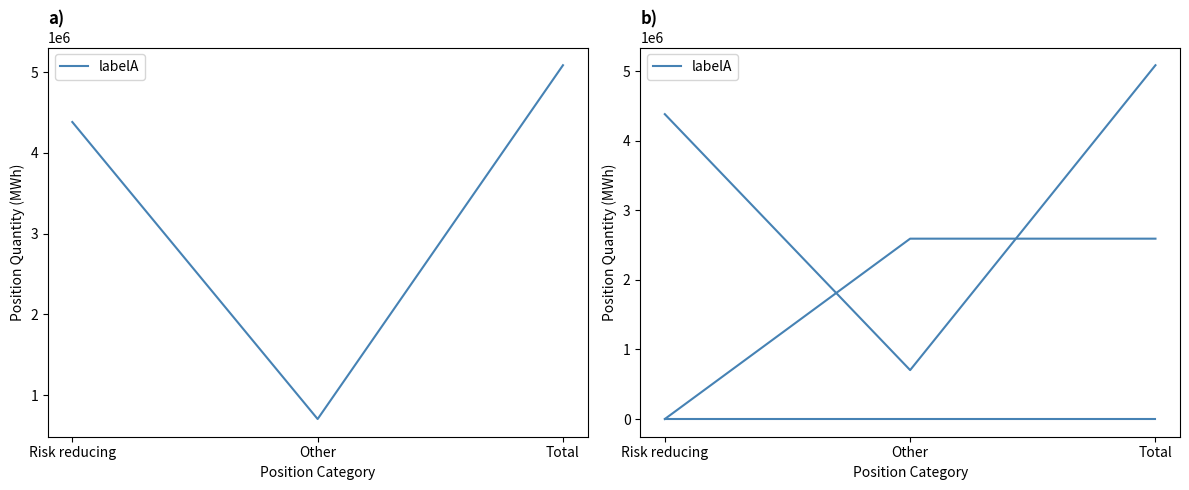

Count the Long (Investment Firms) values in the range 0 to 2591952.

3